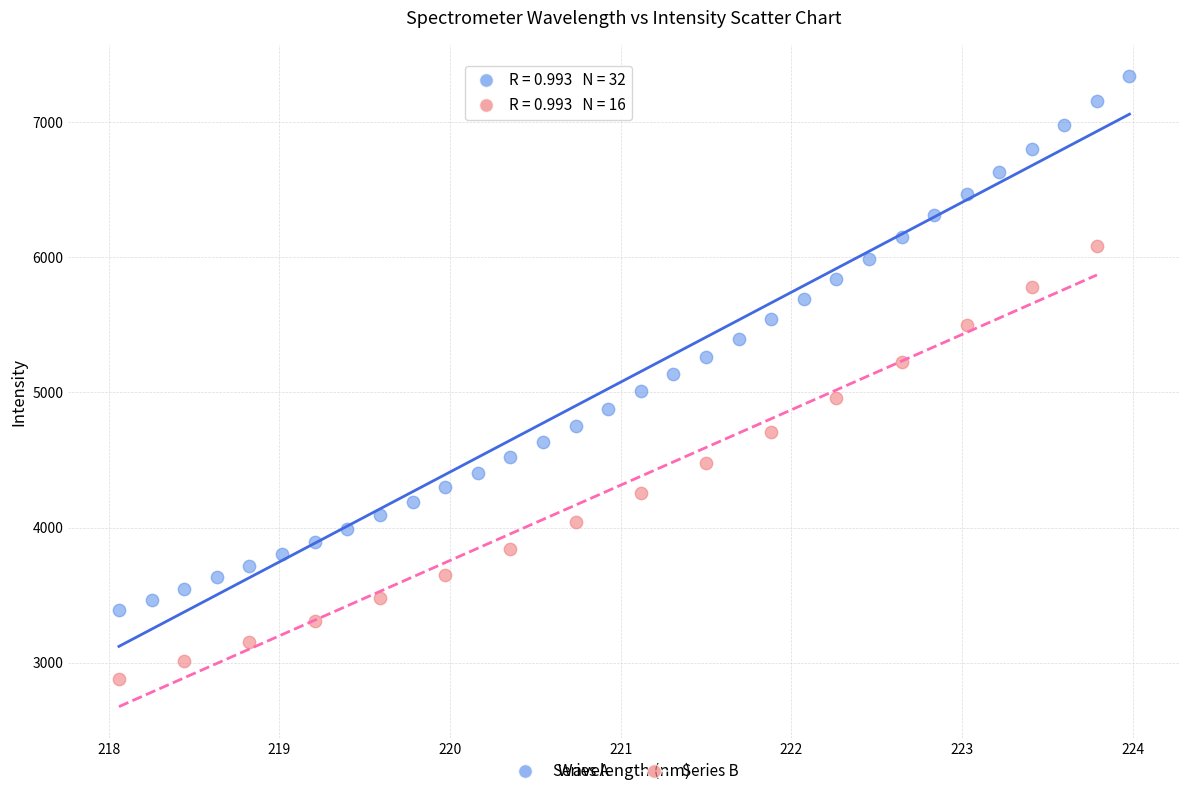

Which series contains the lowest Y value?

Series B